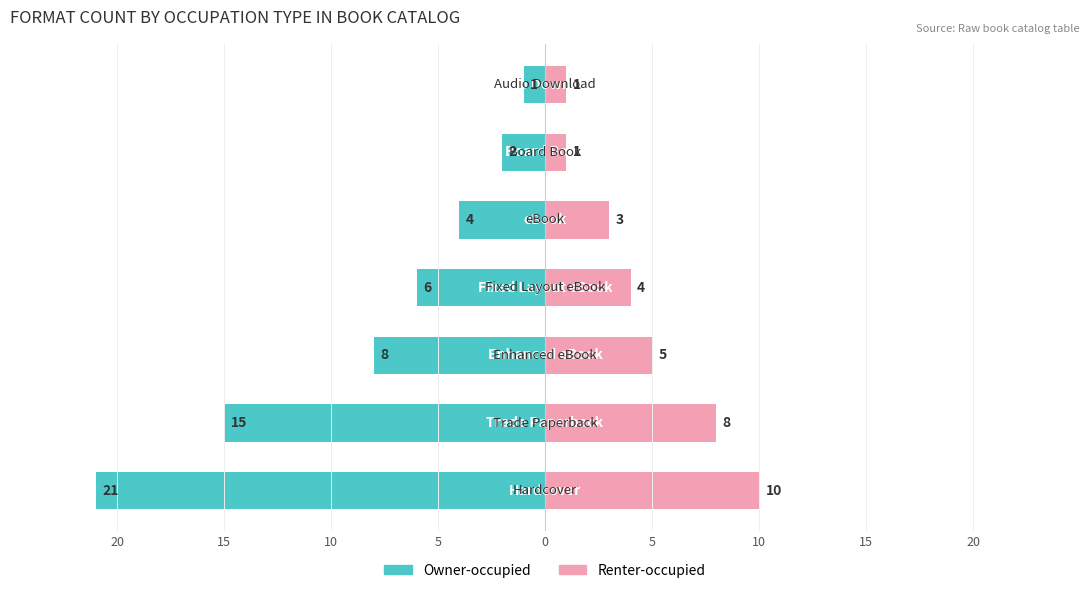

How many bars are there in each group?

2